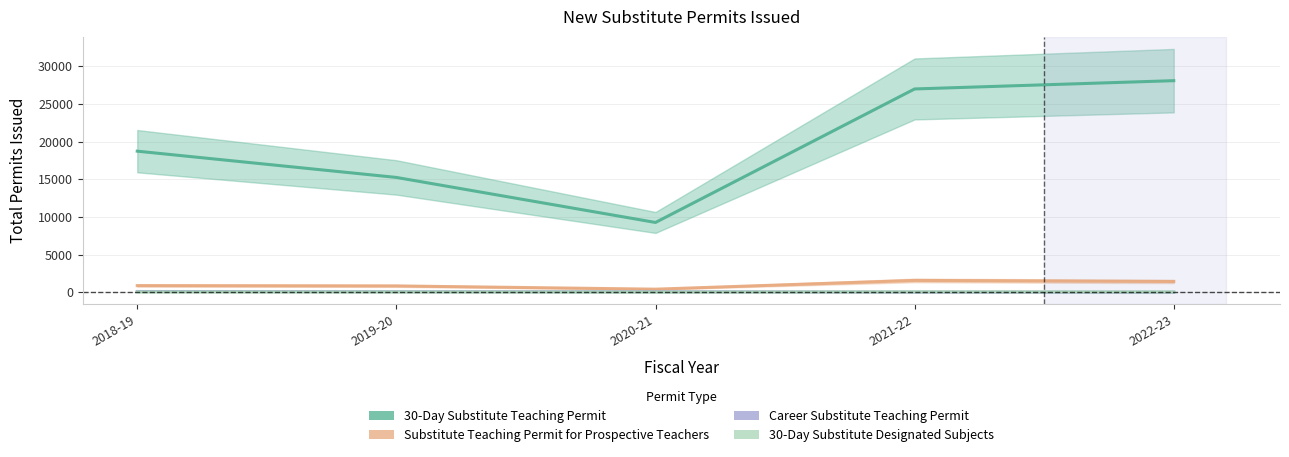

At which category is the sum across all series the highest?

2022-23